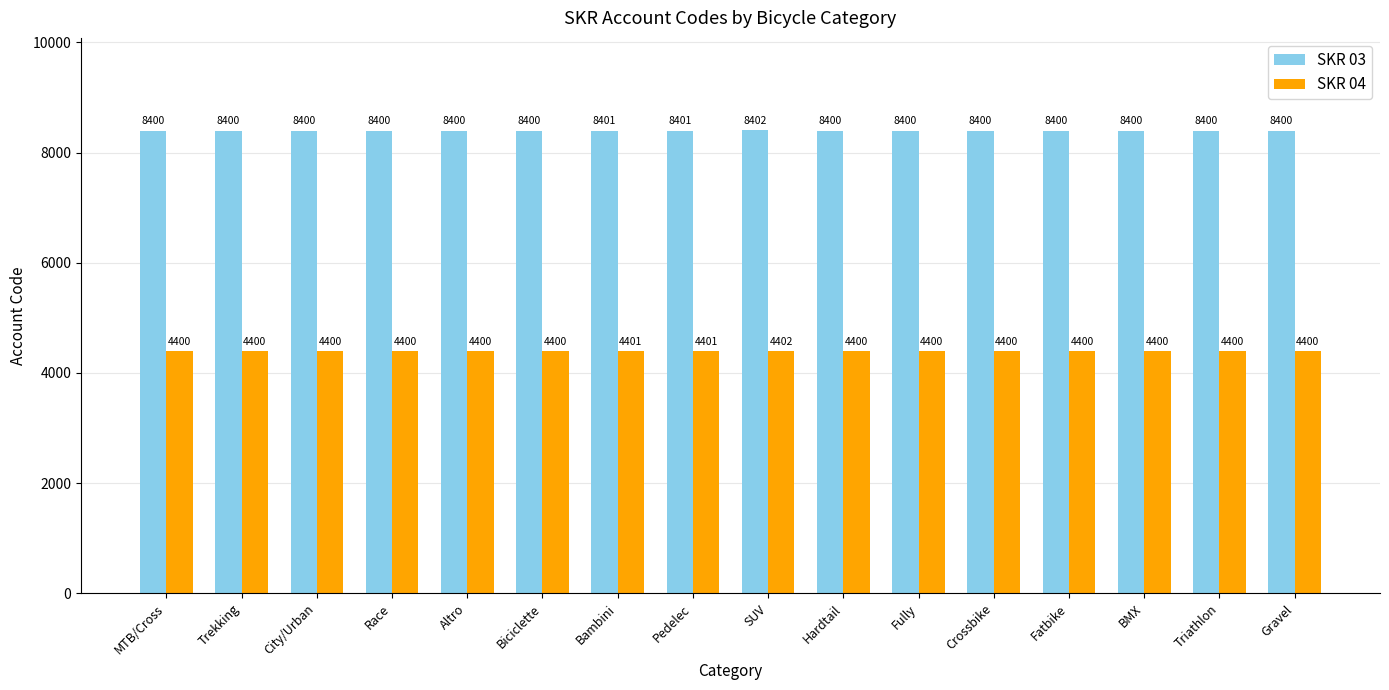

Which series has the largest total across all categories?

SKR 03